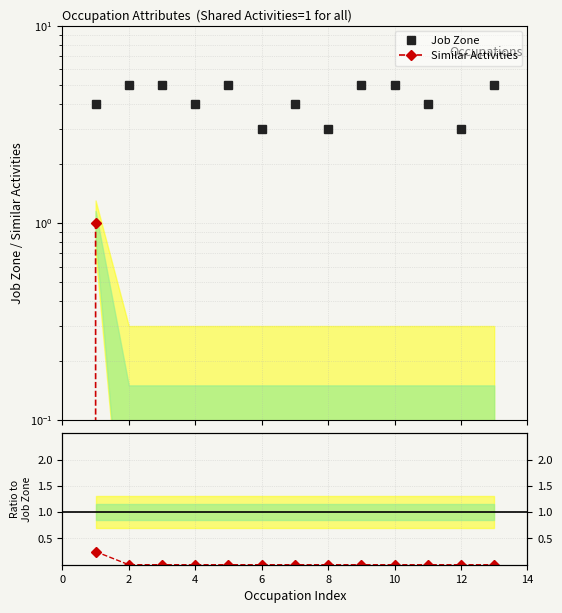

What is the sum of all Job Zone values?

55.0